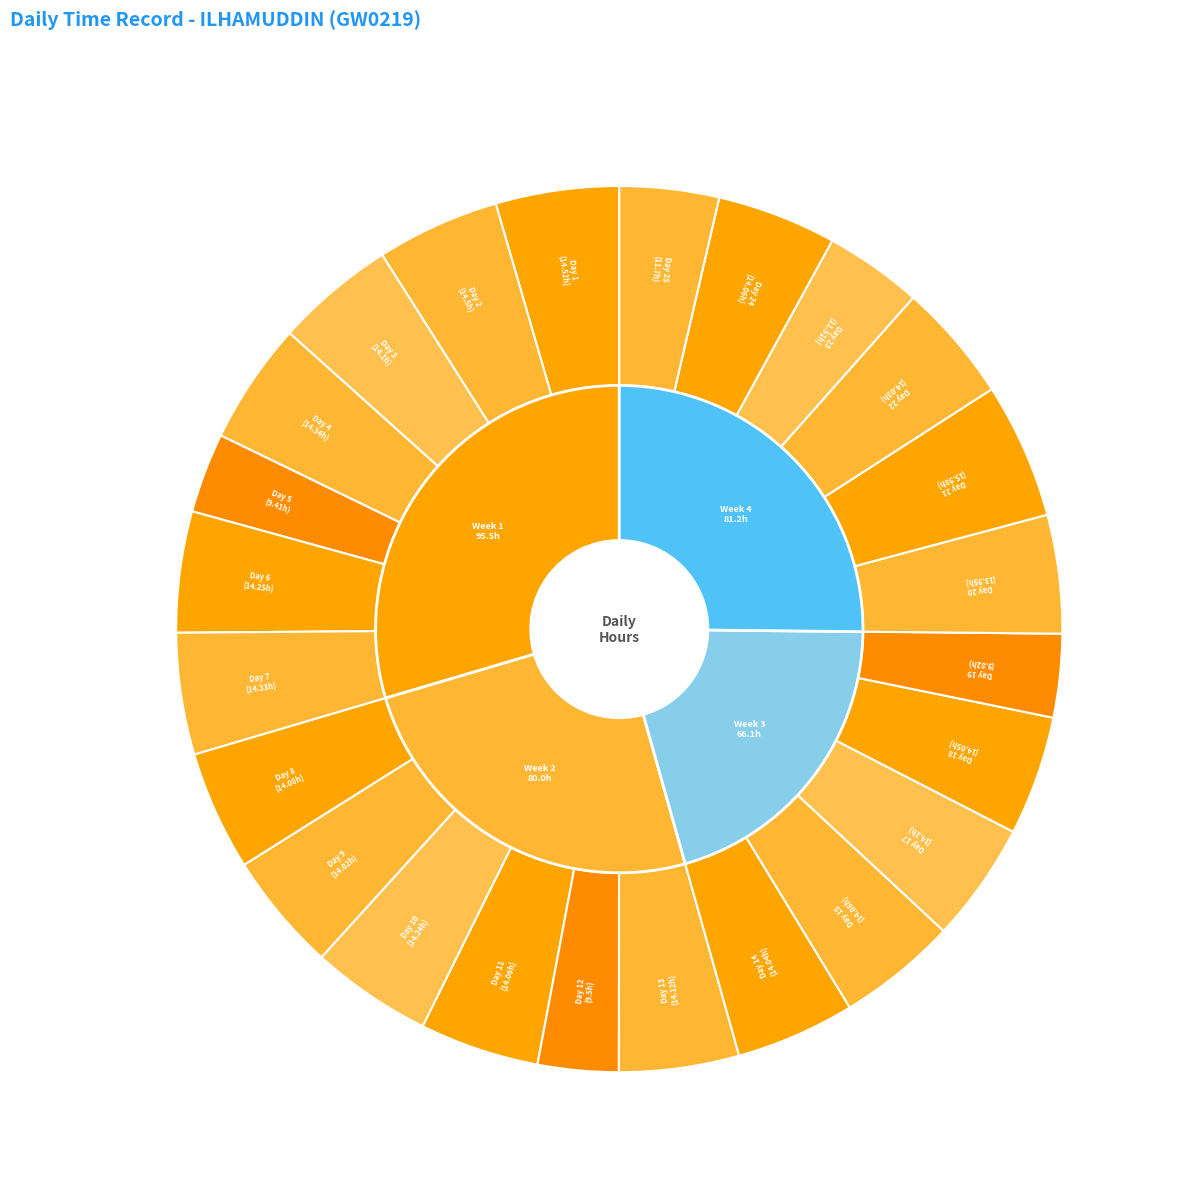

Is there any slice that represents more than half of the pie?

No